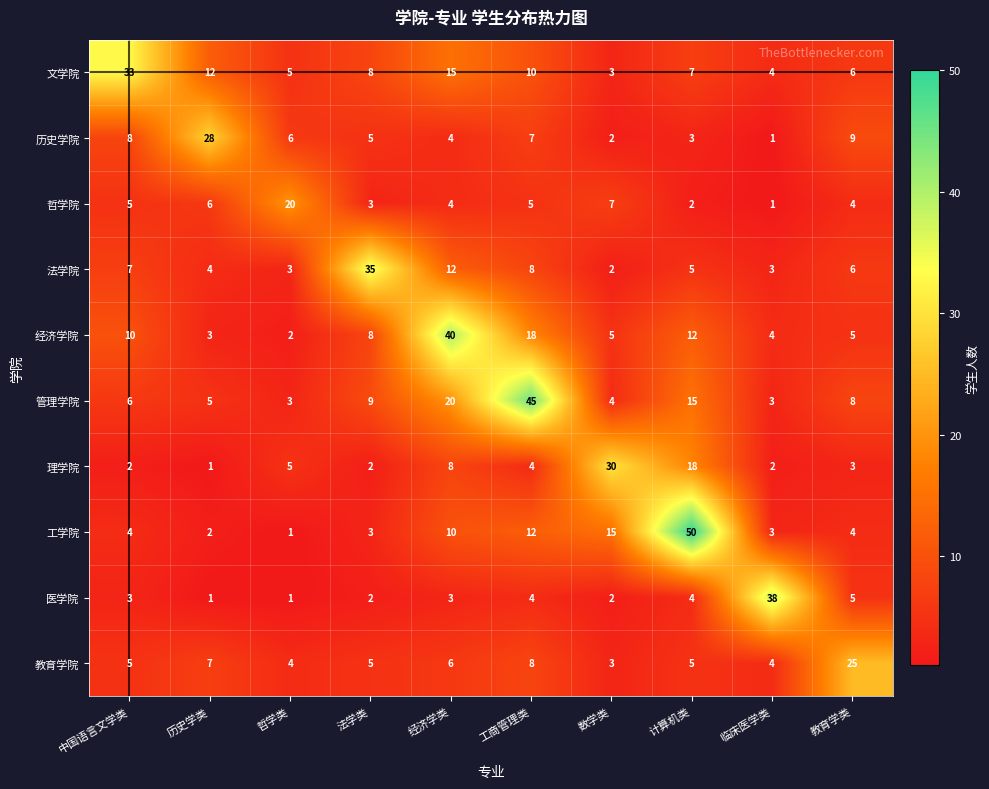

What is the greatest value displayed?

50